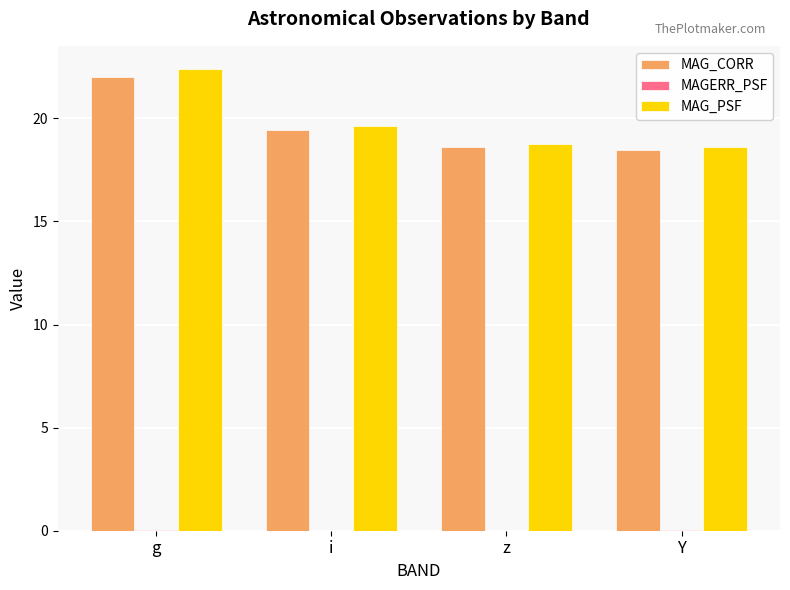

Where is MAG_CORR nearest to the value 20?

i